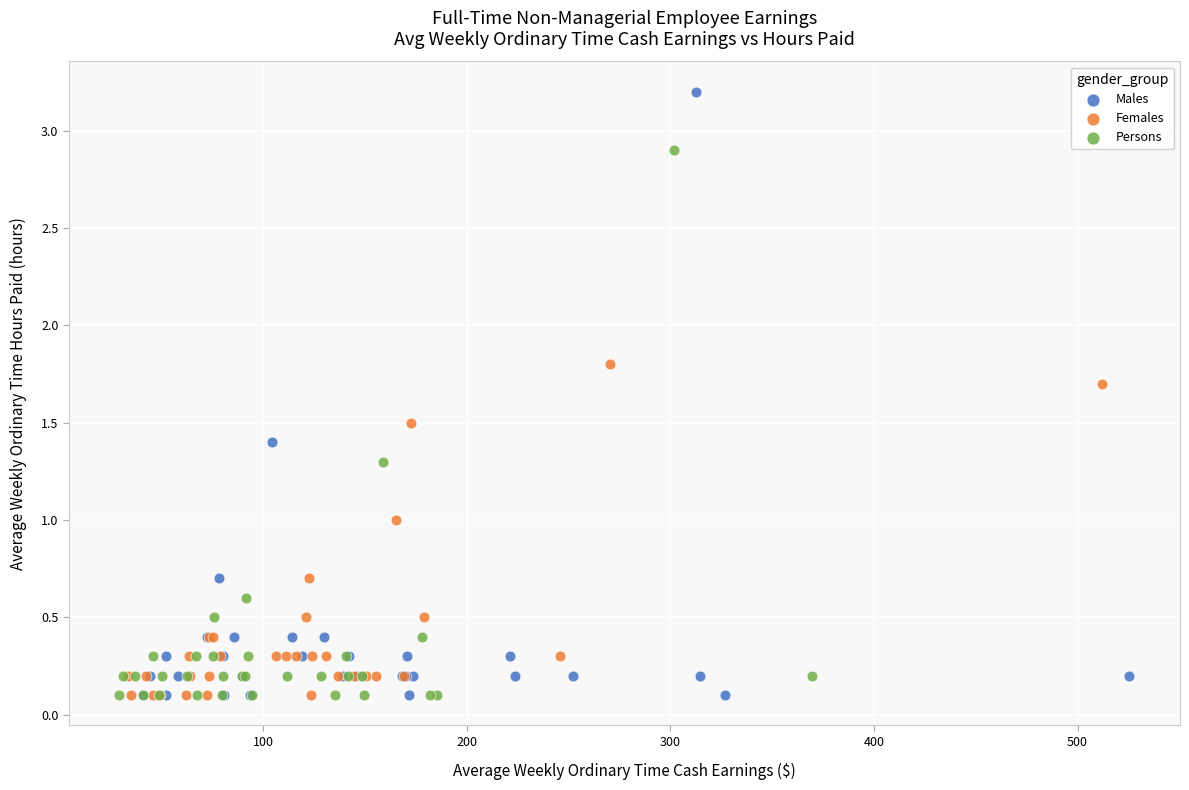

Which series has the widest spread of Y values?

Males